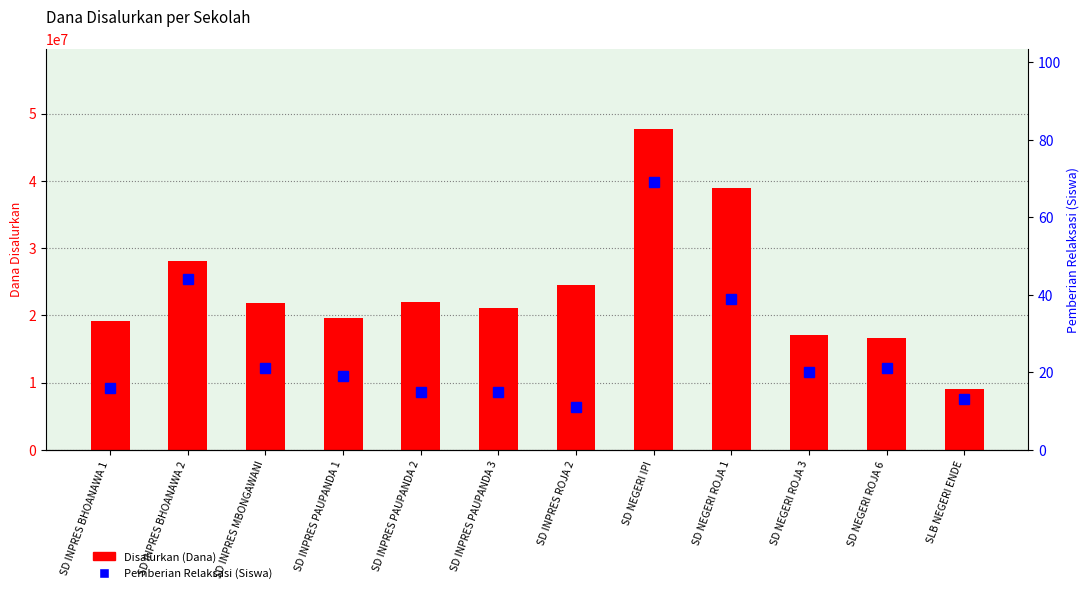

Rank the series by their average value, from lowest to highest.

Pemberian Relaksasi (Siswa), Disalurkan (Dana)